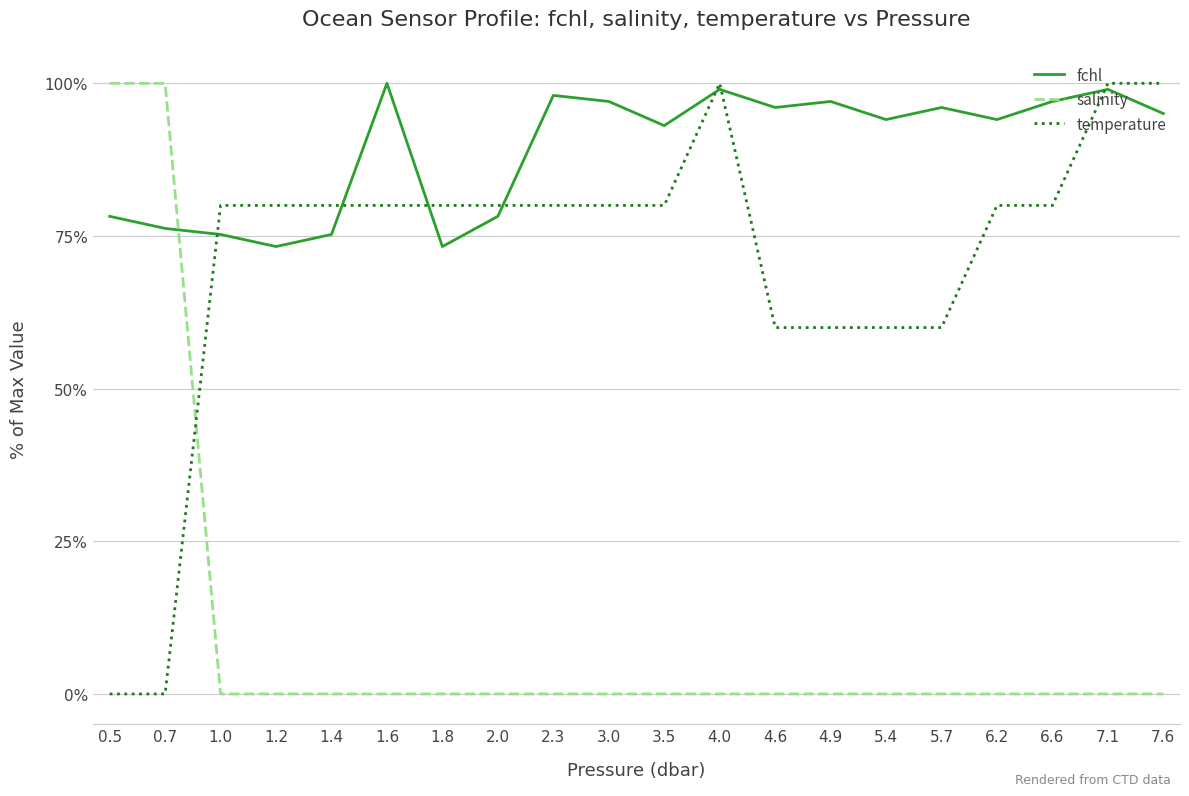

Which series has the largest total across all categories?

fchl